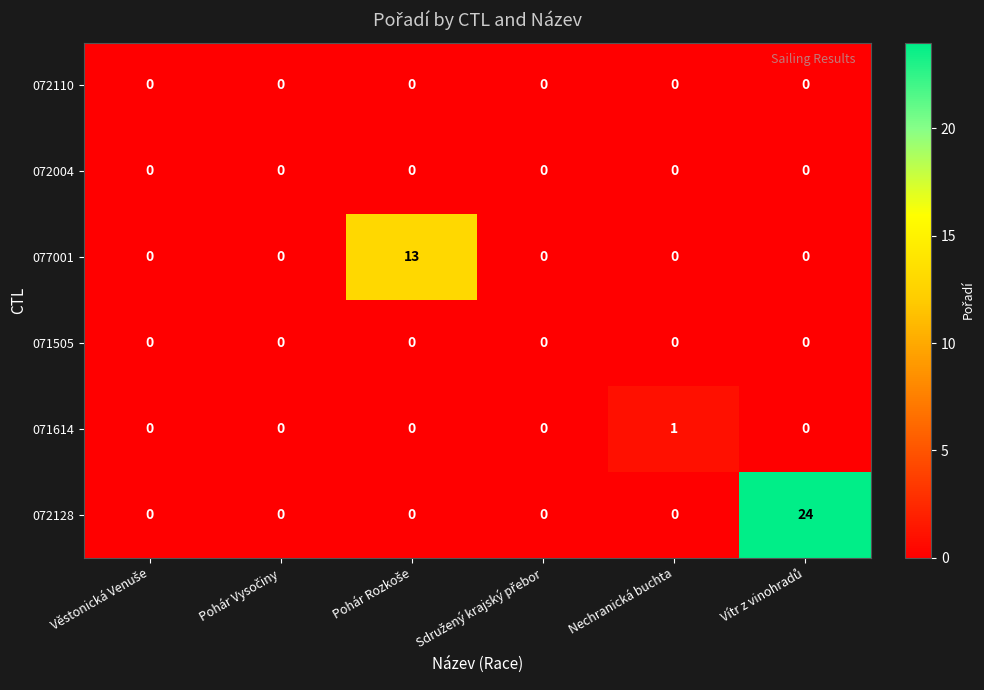

Count the 071614 values in the range 0 to 1.

6